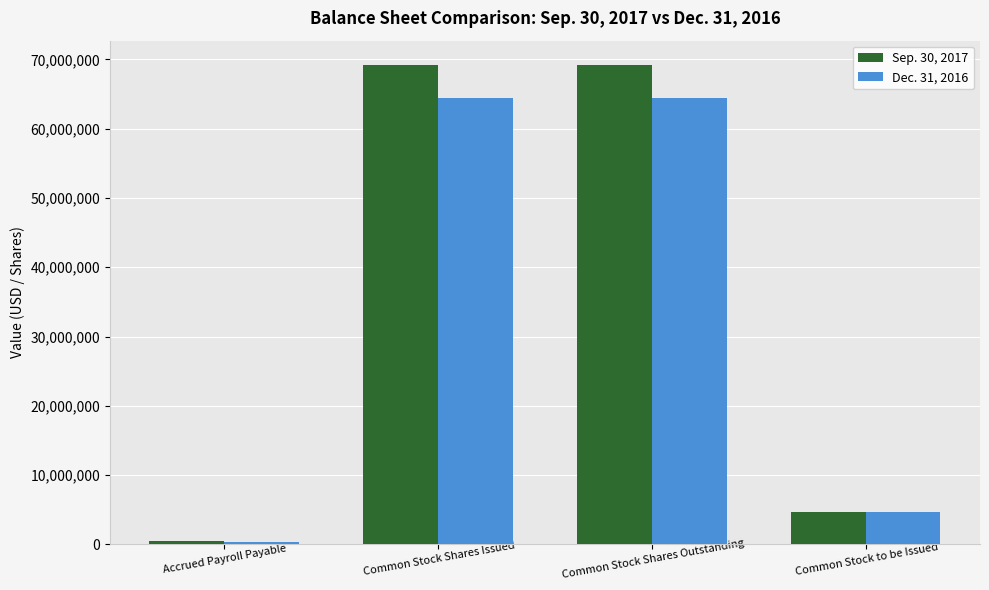

At which label is Dec. 31, 2016 closest to 32400340?

Common Stock to be Issued